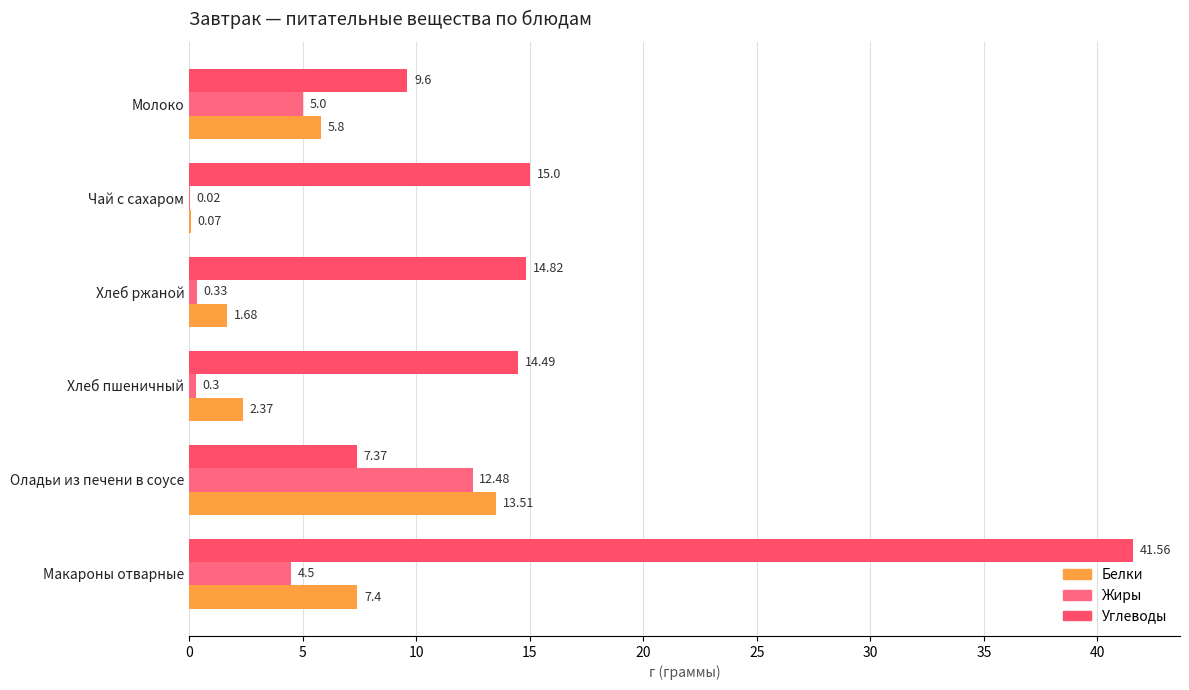

Count the number of data series in this chart.

3